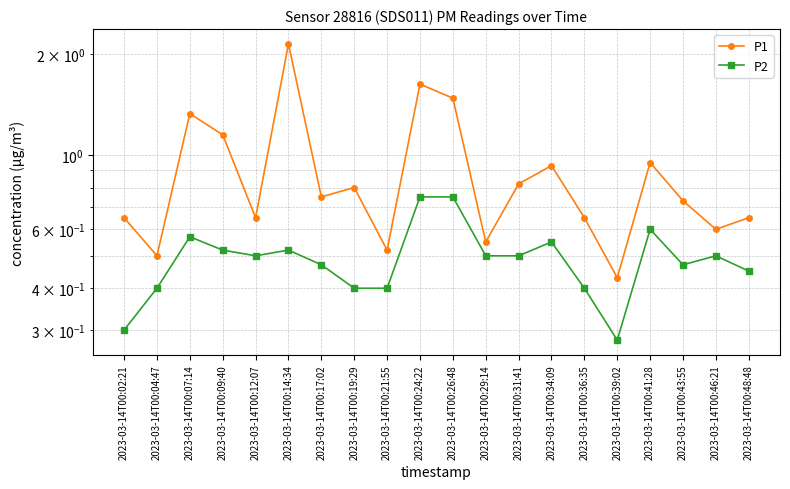

Rank the categories by P1 value from lowest to highest.

2023-03-14T00:39:02, 2023-03-14T00:04:47, 2023-03-14T00:21:55, 2023-03-14T00:29:14, 2023-03-14T00:46:21, 2023-03-14T00:02:21, 2023-03-14T00:12:07, 2023-03-14T00:36:35, 2023-03-14T00:48:48, 2023-03-14T00:43:55, 2023-03-14T00:17:02, 2023-03-14T00:19:29, 2023-03-14T00:31:41, 2023-03-14T00:34:09, 2023-03-14T00:41:28, 2023-03-14T00:09:40, 2023-03-14T00:07:14, 2023-03-14T00:26:48, 2023-03-14T00:24:22, 2023-03-14T00:14:34